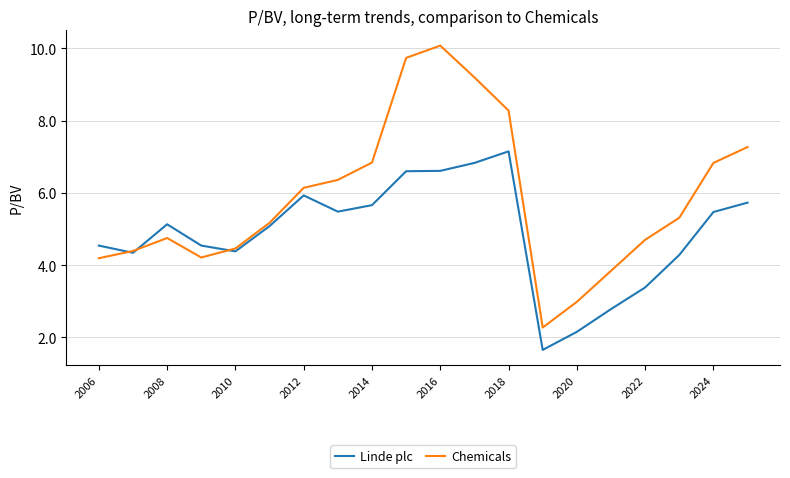

What is the lowest value of the Chemicals series?

2.3